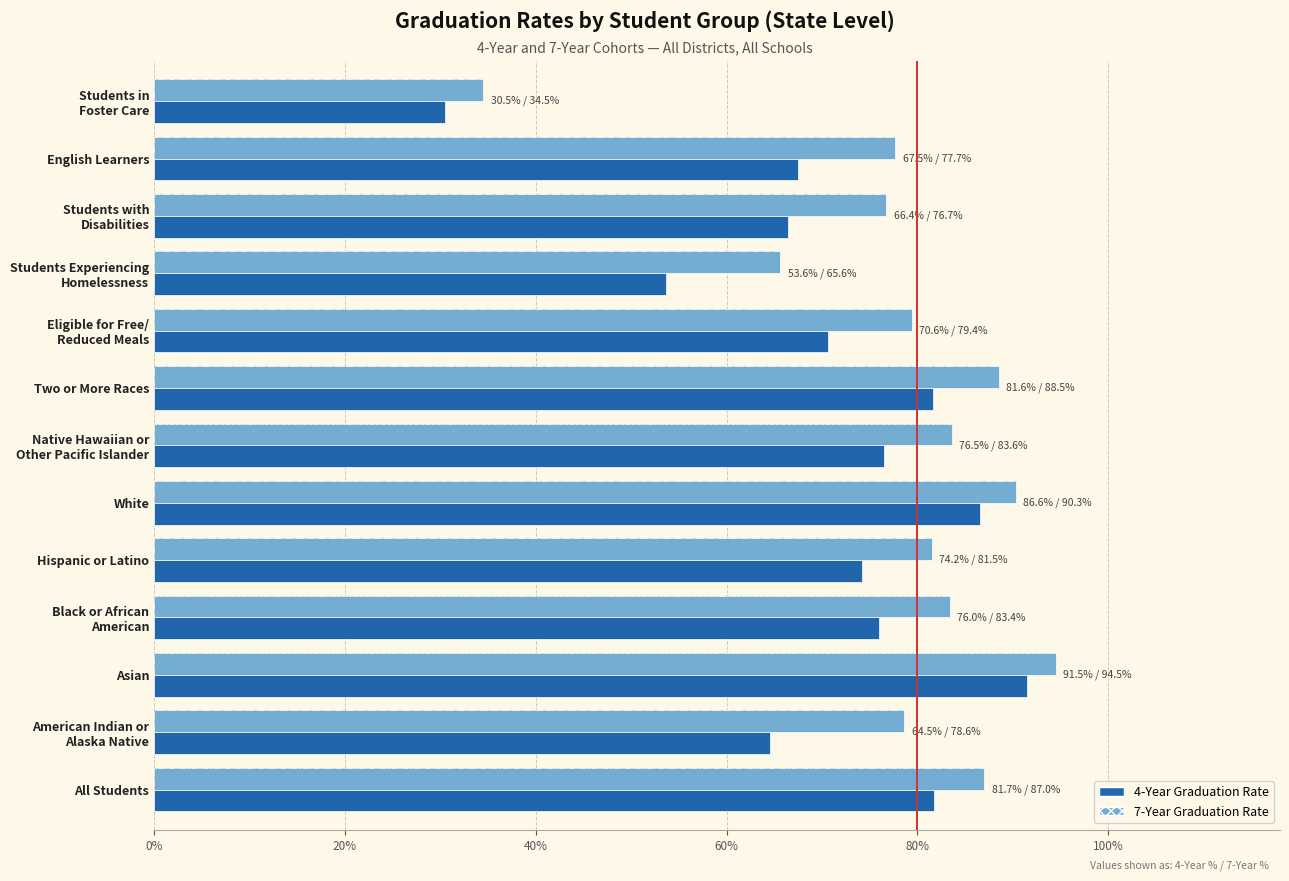

Which series has the largest total across all categories?

7-Year Graduation Rate